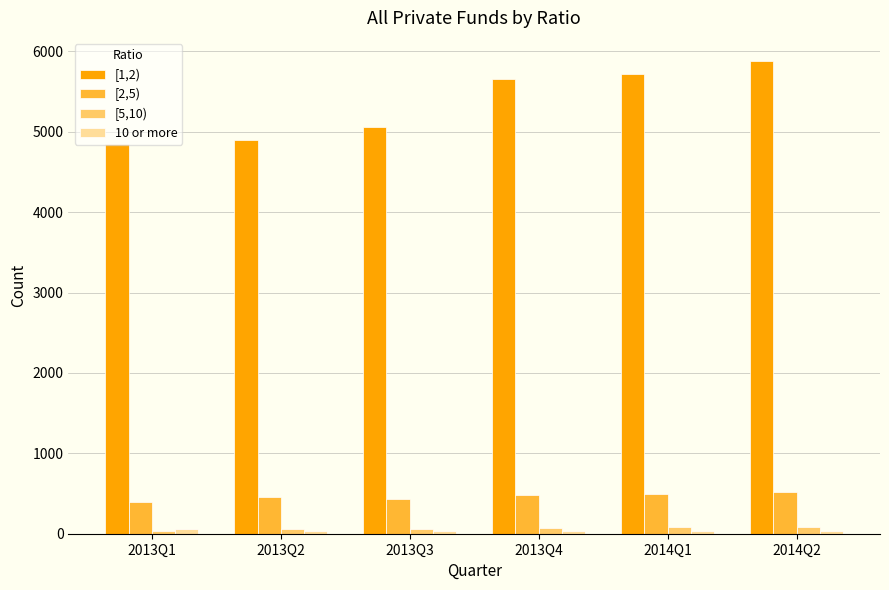

Which series has the largest total across all categories?

[1,2)